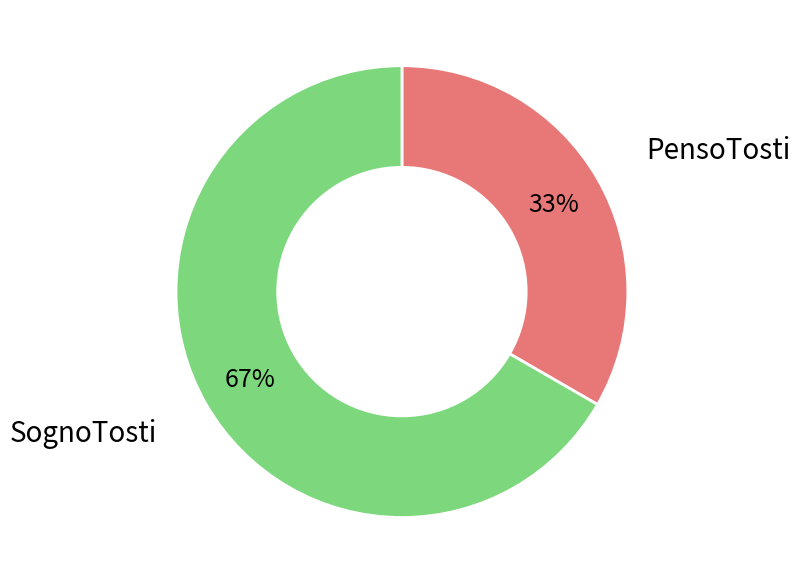

To the nearest percent, what is the average slice percentage?

50%